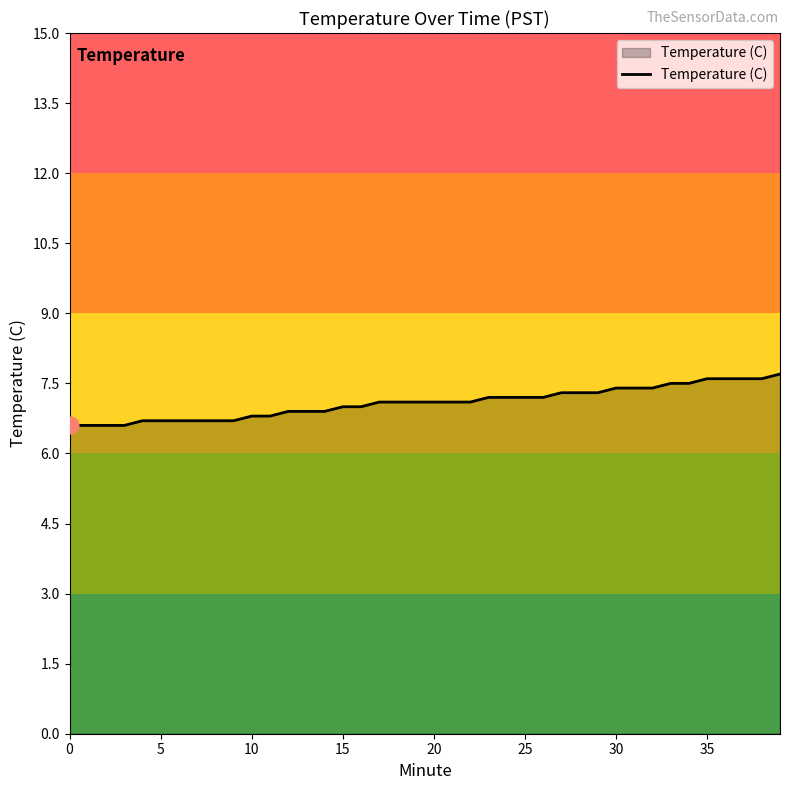

What is the smallest value displayed?

6.6